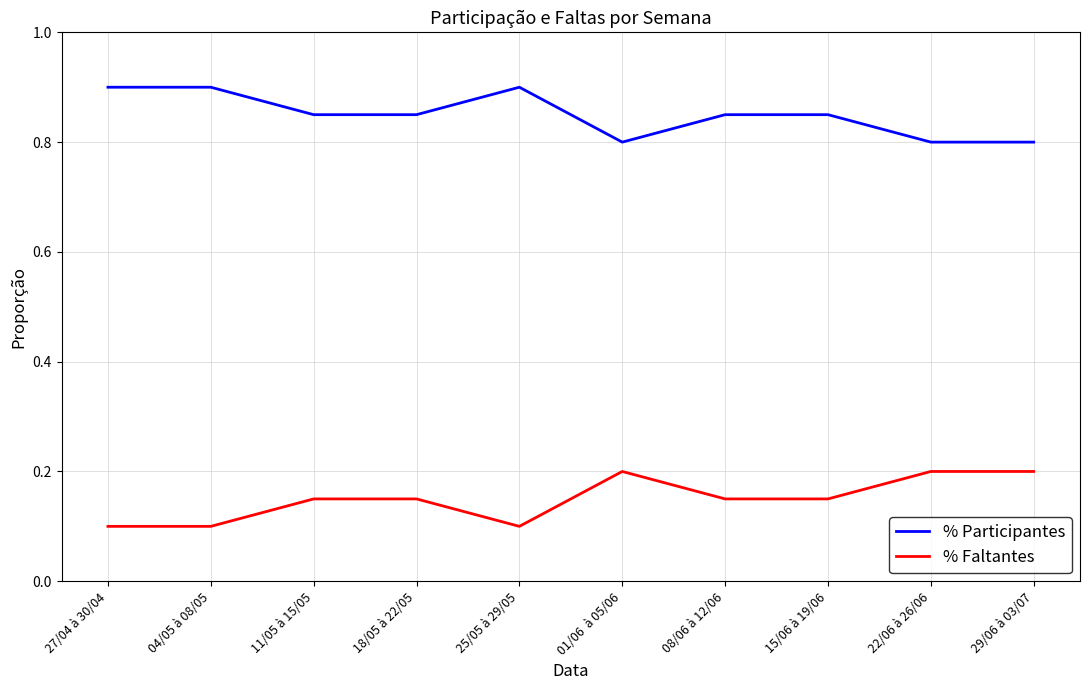

True or false: % Participantes and % Faltantes intersect in this chart.

False